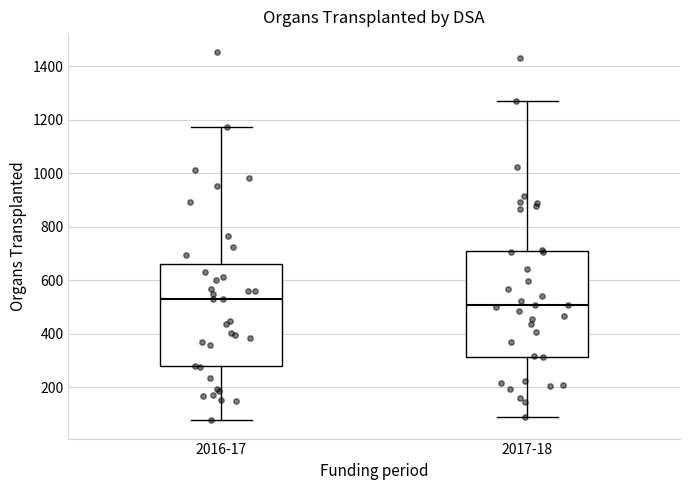

Which box has the highest median line?

2016-17